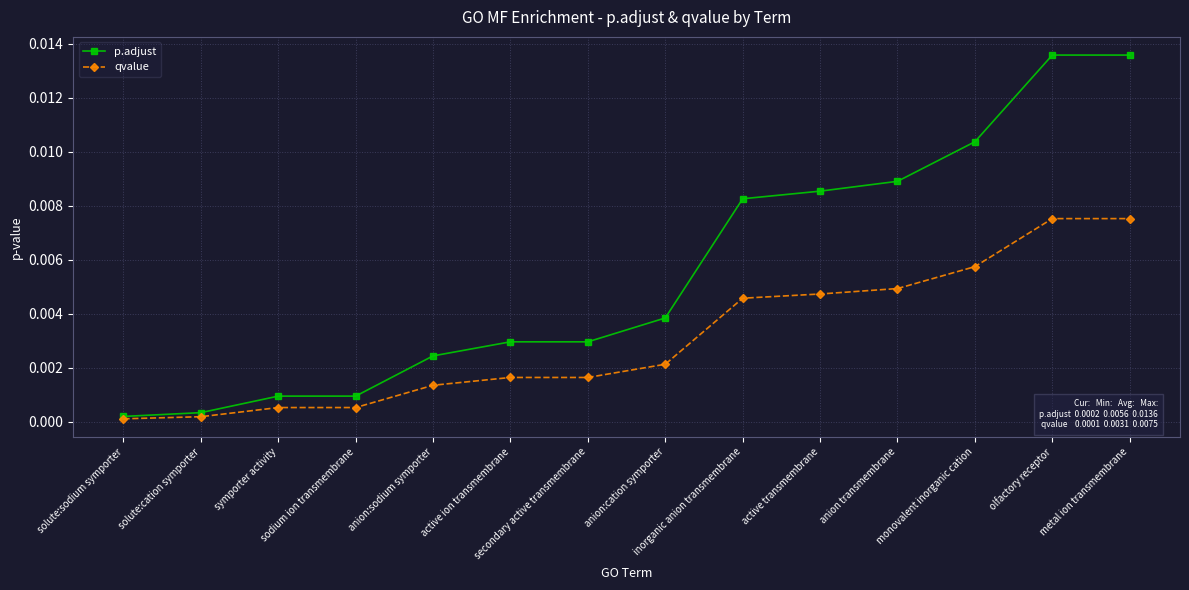

Which series has the largest total across all categories?

p.adjust